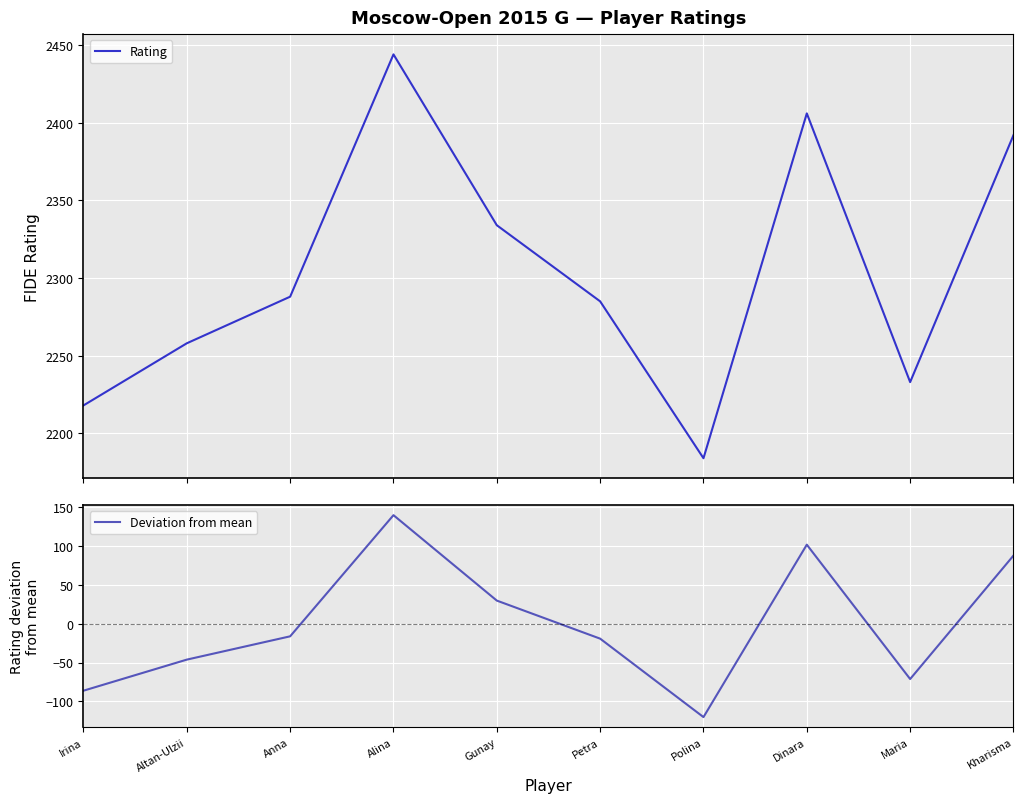

True or false: Deviation from mean and Rating intersect in this chart.

False